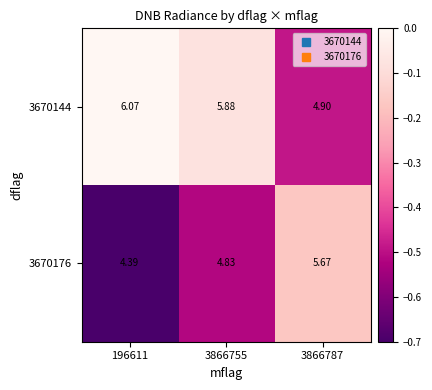

At which category does the chart reach its minimum across all series?

196611